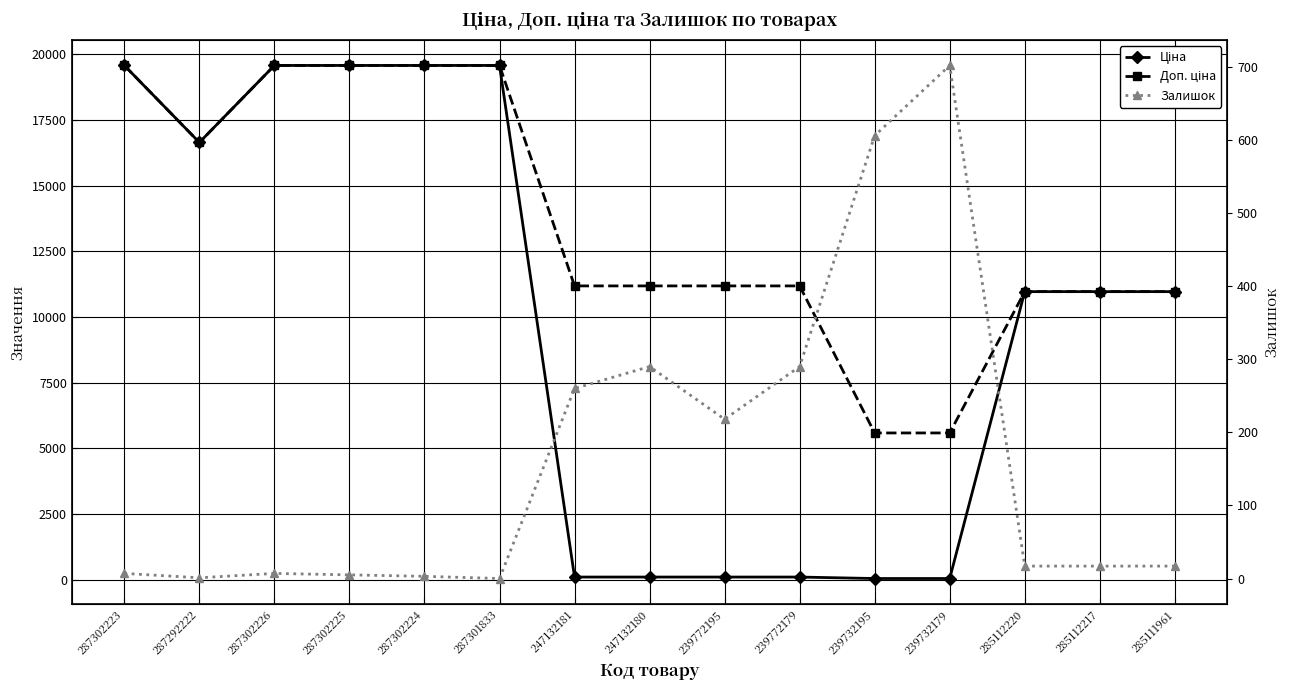

What are all the series names shown in the legend?

Ціна, Доп. ціна, Залишок